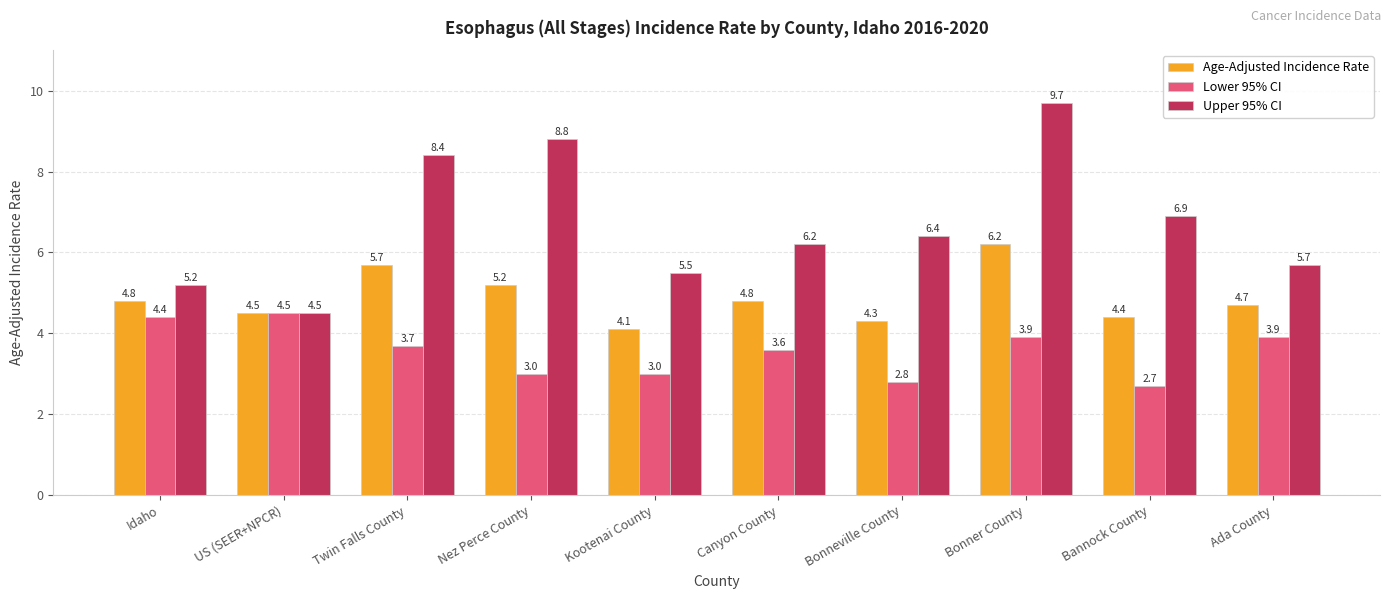

Reading left to right, transcribe all the data shown in this chart.

Age-Adjusted Incidence Rate: 4.8	4.5	5.7	5.2	4.1	4.8	4.3	6.2	4.4	4.7
Lower 95% CI: 4.4	4.5	3.7	3.0	3.0	3.6	2.8	3.9	2.7	3.9
Upper 95% CI: 5.2	4.5	8.4	8.8	5.5	6.2	6.4	9.7	6.9	5.7